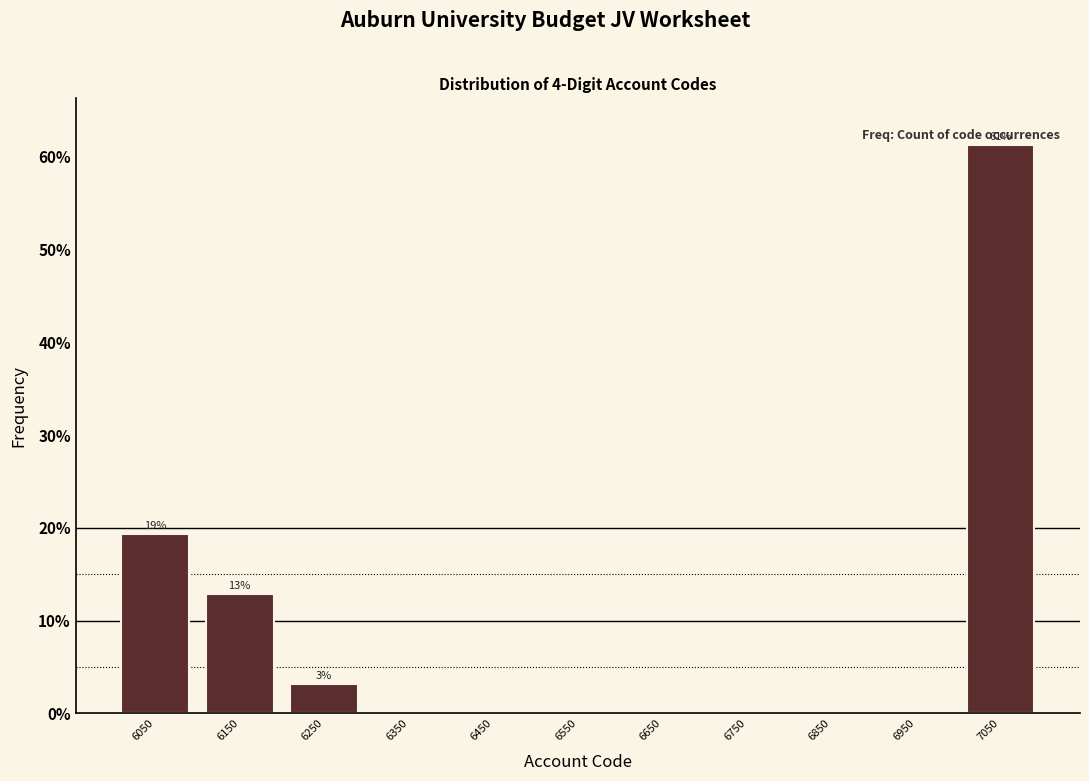

Over which range of the x-axis is the bar tallest?

7000 to 7100